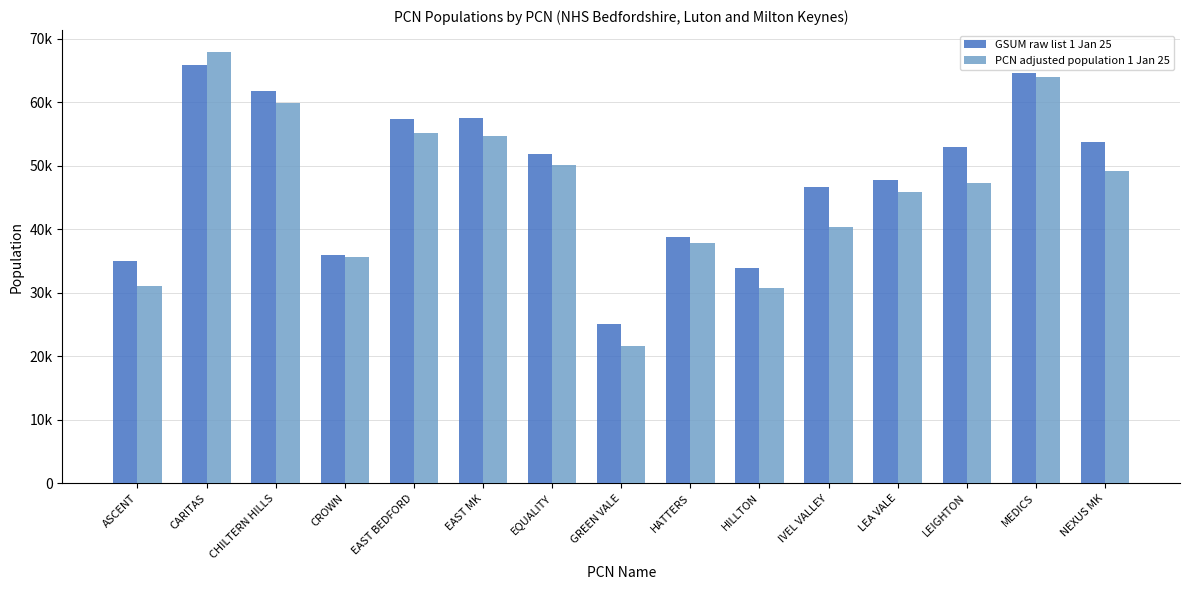

What are all the series names shown in the legend?

GSUM raw list 1 Jan 25, PCN adjusted population 1 Jan 25